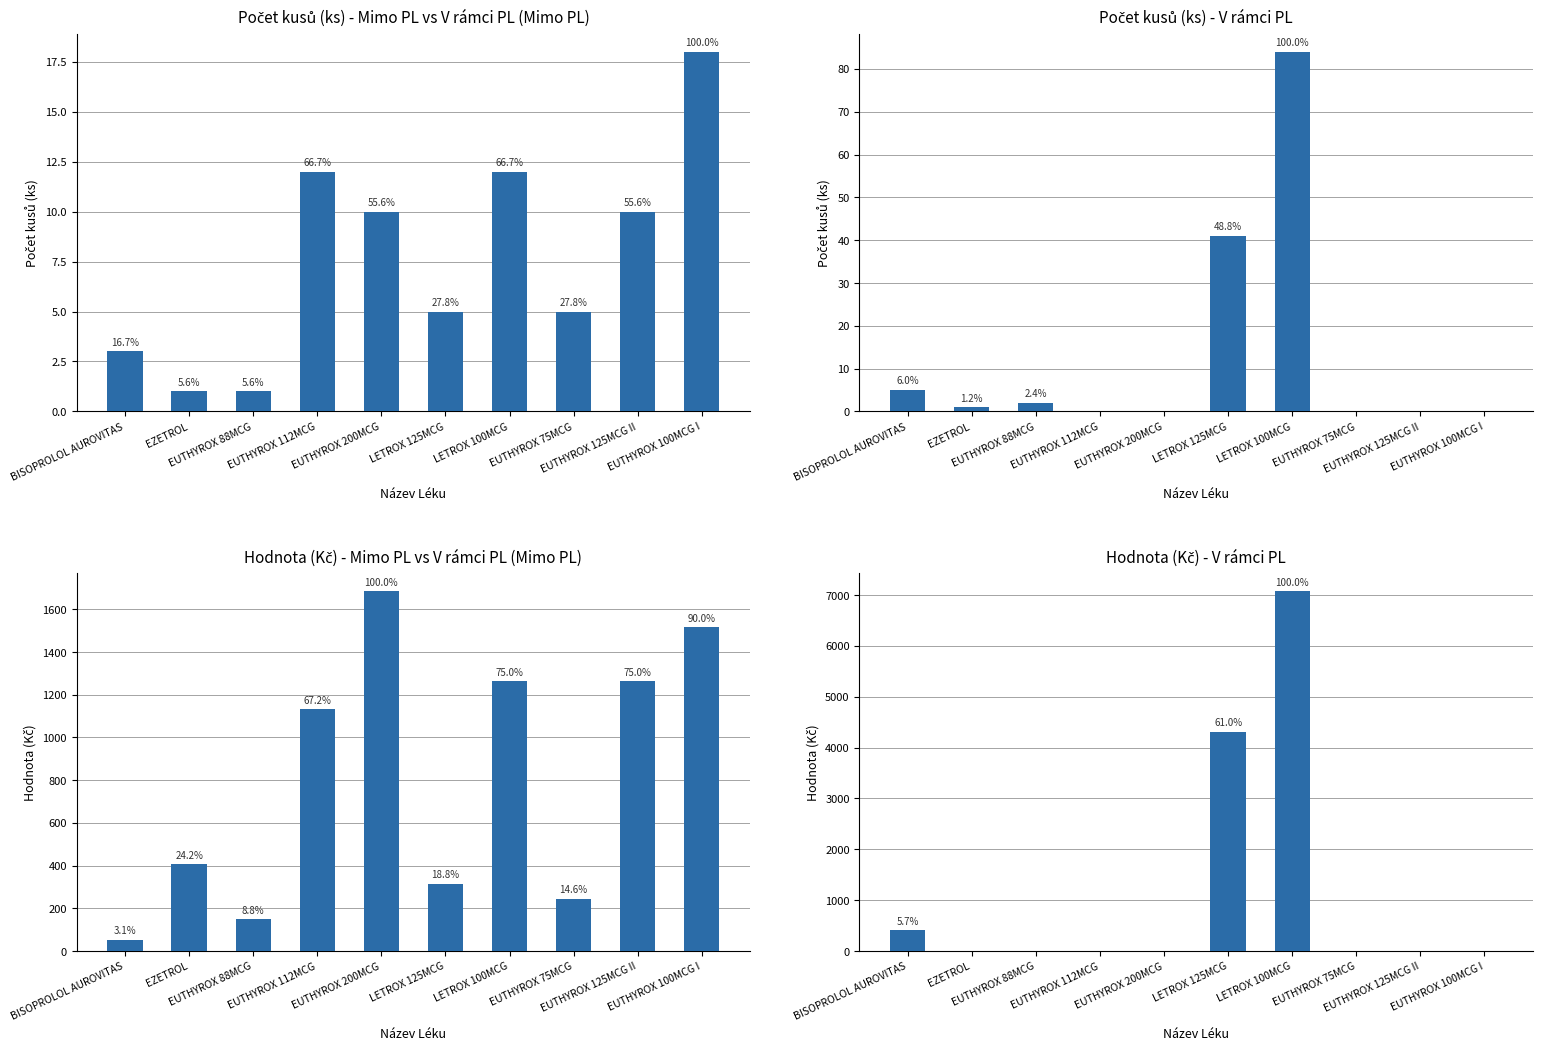

What is the difference between the highest and lowest values at LETROX 125MCG?

4309.4